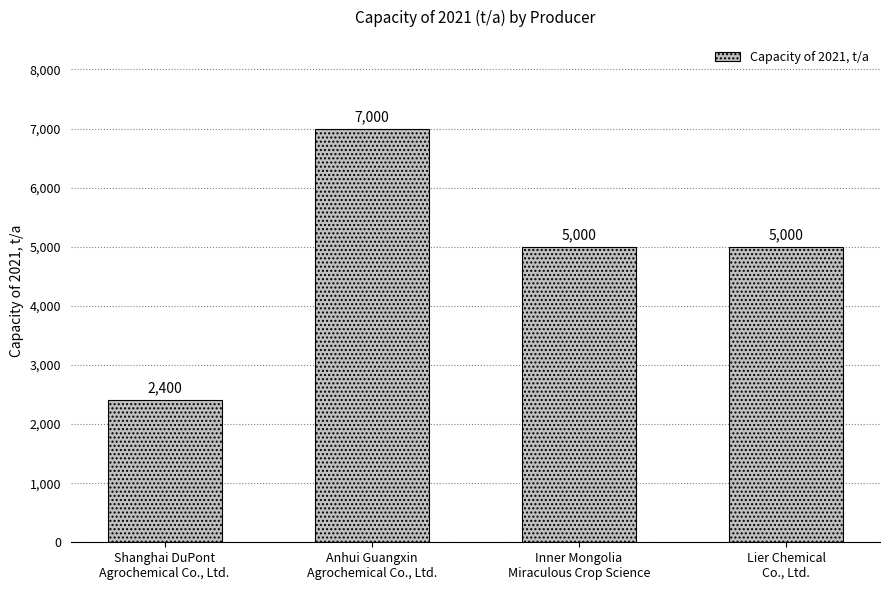

What is the sum of all values?

19400